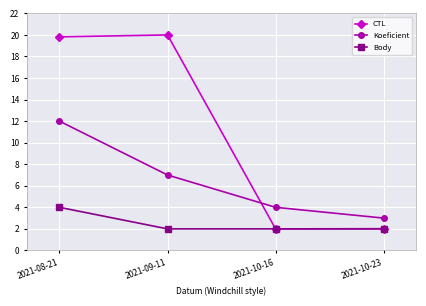

What is the approximate value of Koeficient at 2021-08-21?

12.0